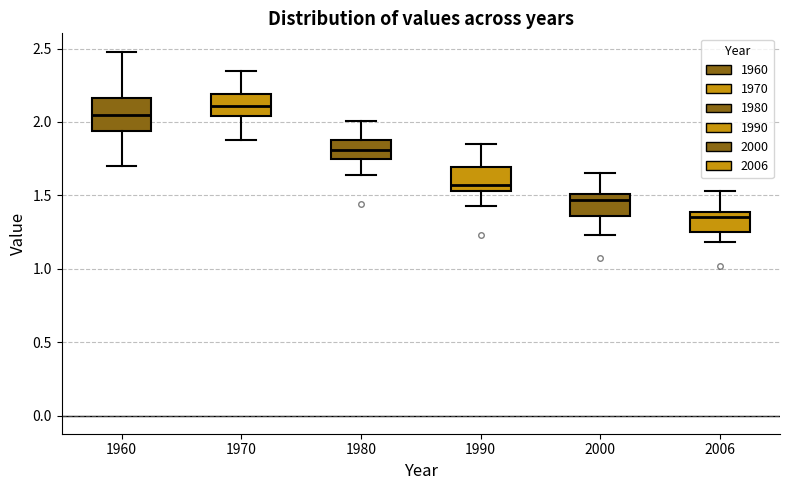

Which box has the lowest median line?

2006